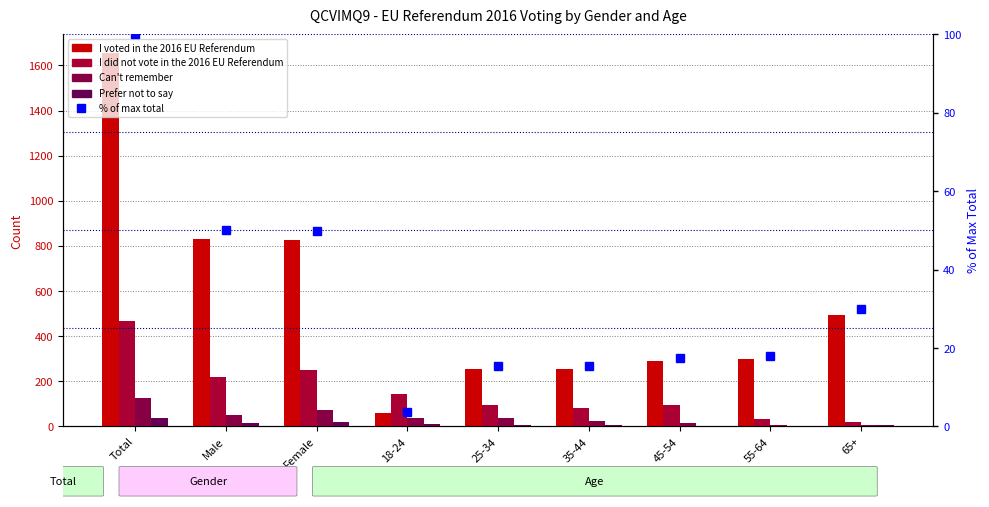

How many values in the Can't remember series exceed 36?

4